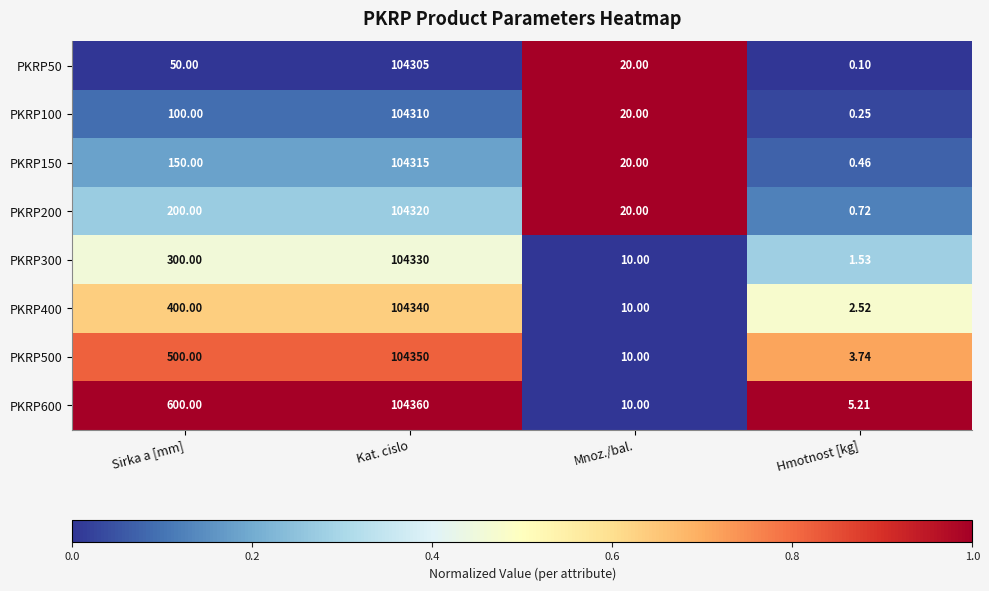

Rank the categories by PKRP50 value from lowest to highest.

Hmotnost [kg], Mnoz./bal., Sirka a [mm], Kat. cislo